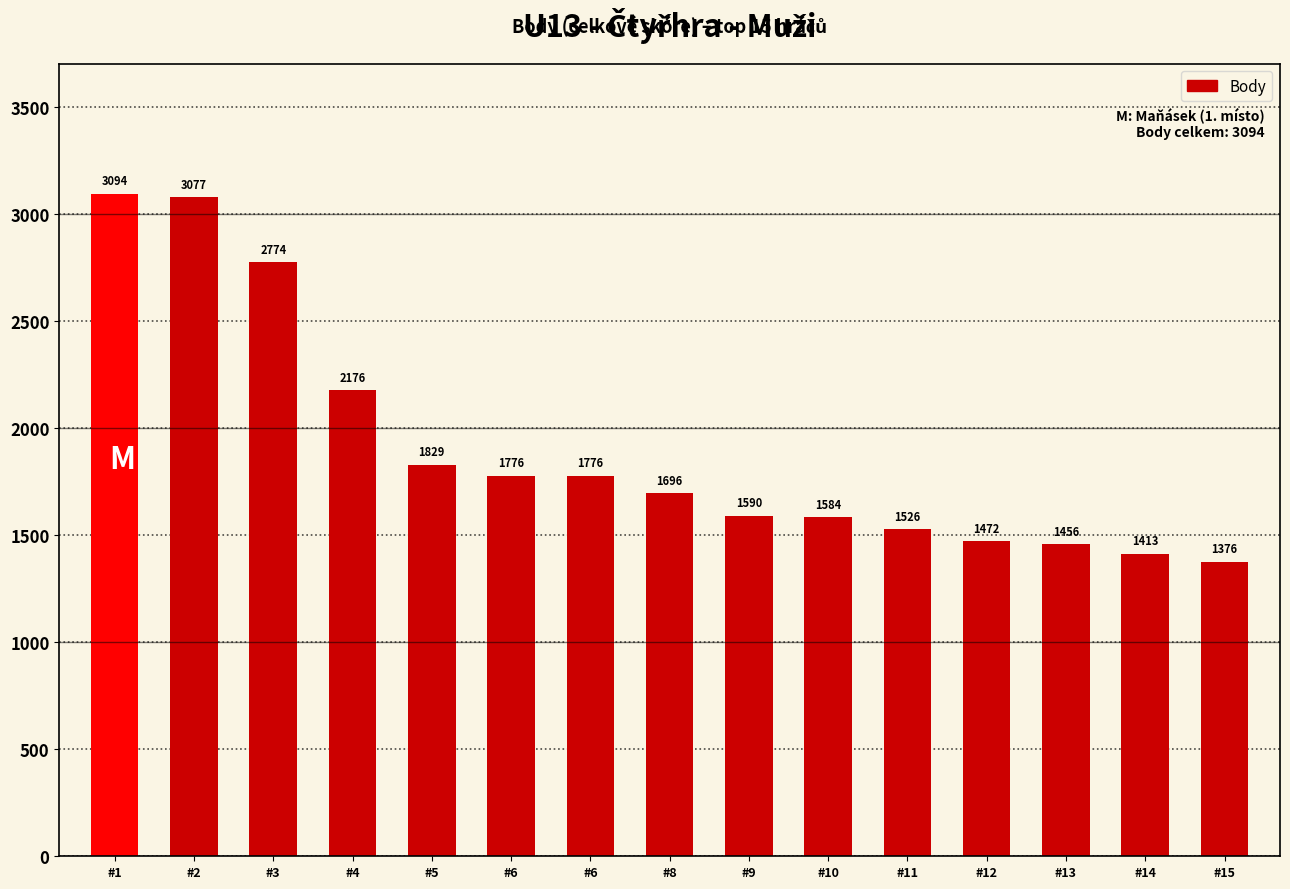

Reading left to right, transcribe all the data shown in this chart.

3094	3077	2774	2176	1829	1776	1776	1696	1590	1584	1526	1472	1456	1413	1376